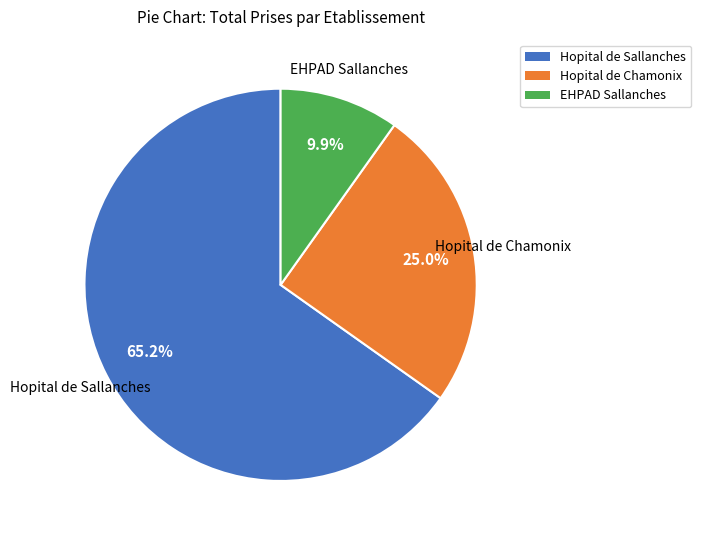

Does any single category account for the majority?

Yes